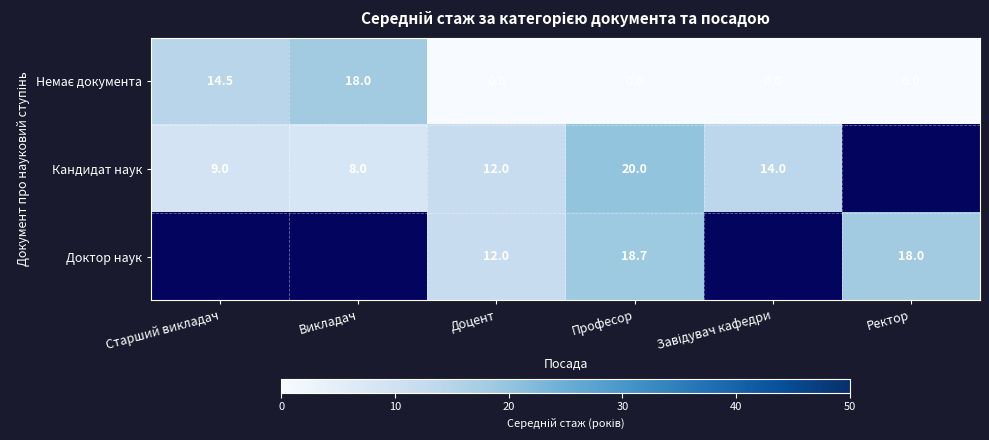

The Кандидат наук series shows 12.0 at Доцент. True or false?

True